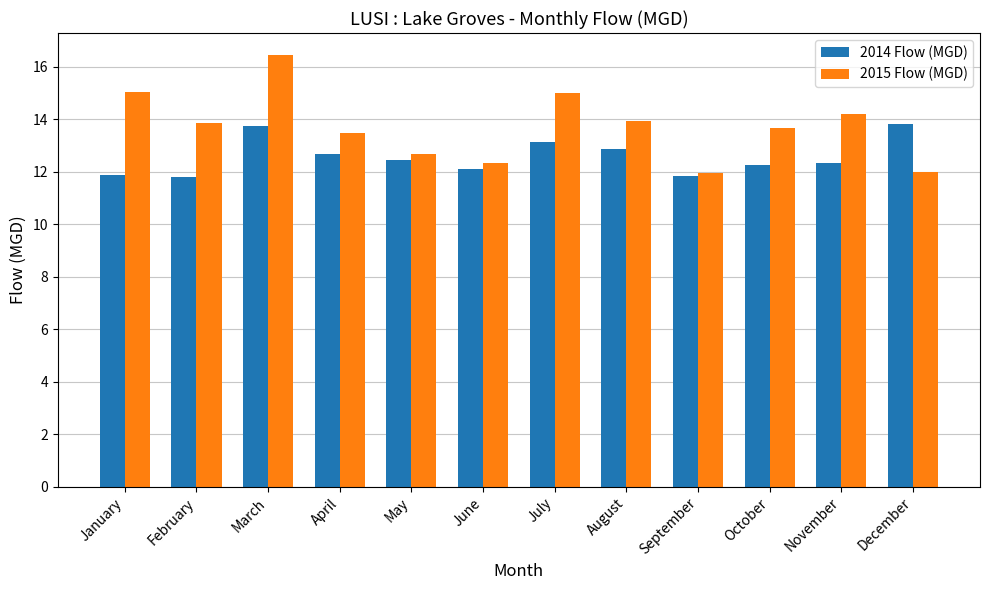

What is the value of the 2015 Flow (MGD) bar at the 5th from the left?

12.7